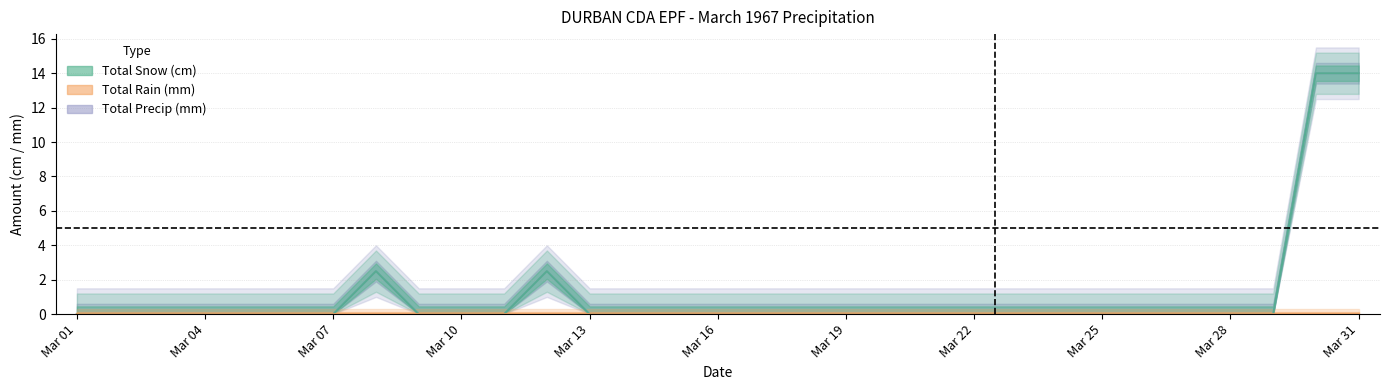

How many lines are shown in the chart?

3